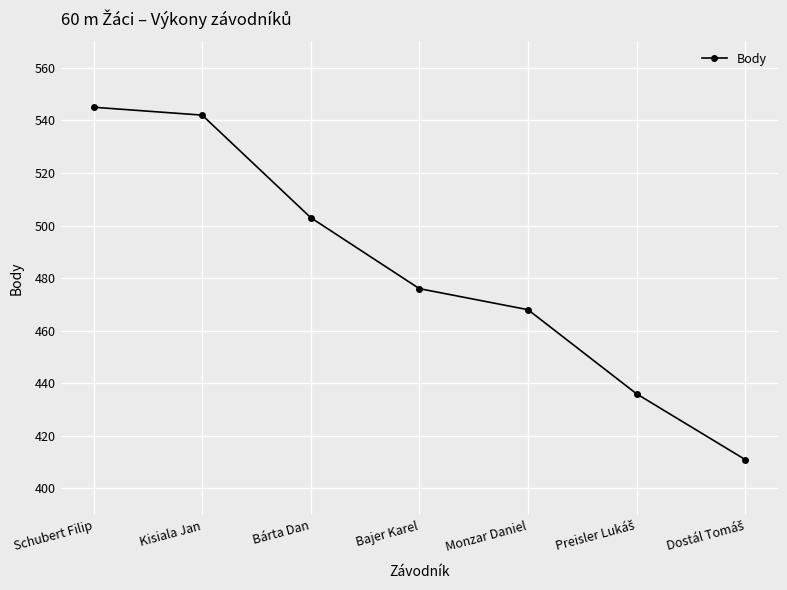

How many values are below 476?

3